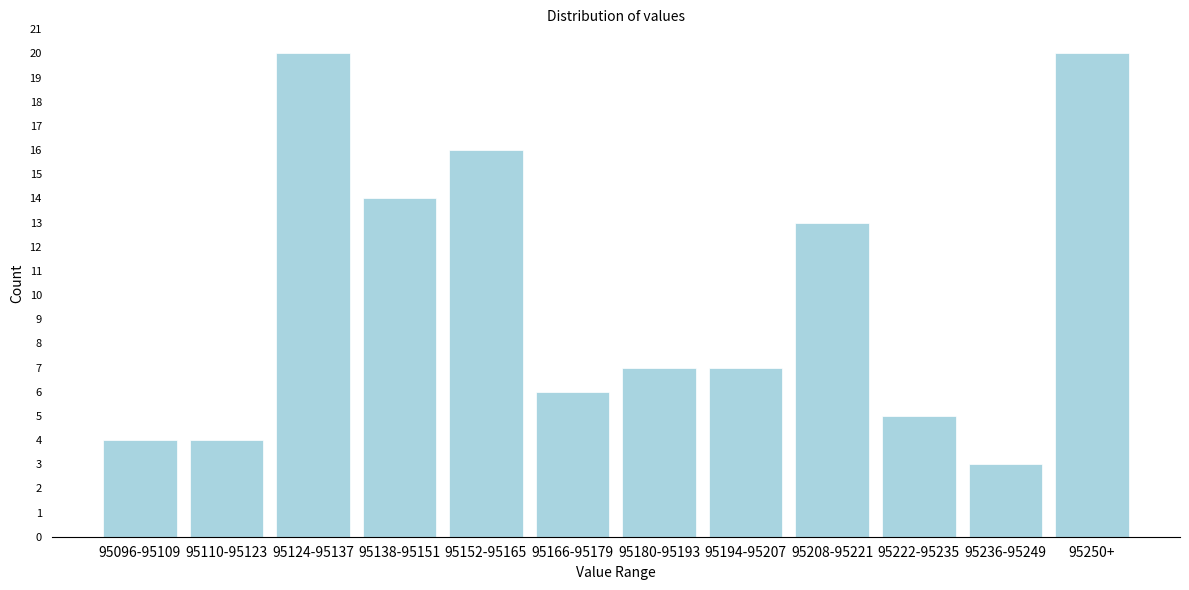

Reading left to right, list all the values displayed in this chart.

95096-95109=4	95110-95123=4	95124-95137=20	95138-95151=14	95152-95165=16	95166-95179=6	95180-95193=7	95194-95207=7	95208-95221=13	95222-95235=5	95236-95249=3	95250+=20